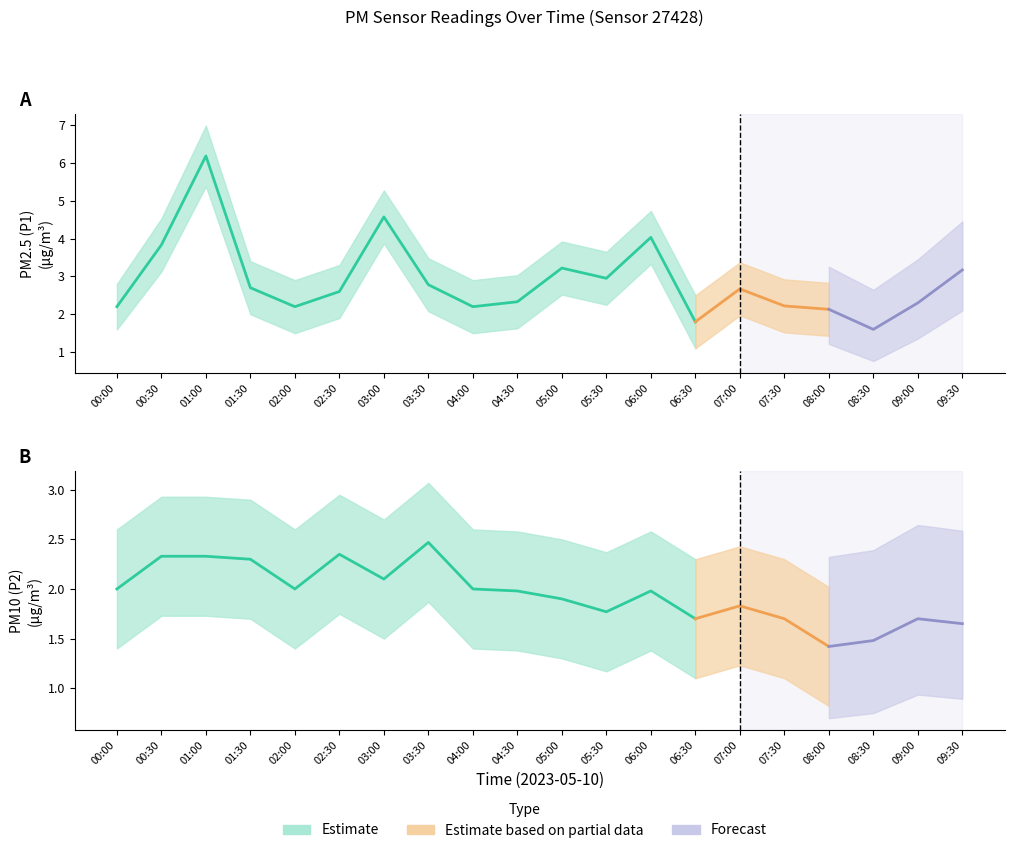

Which series has the largest range (max minus min)?

P1_upper